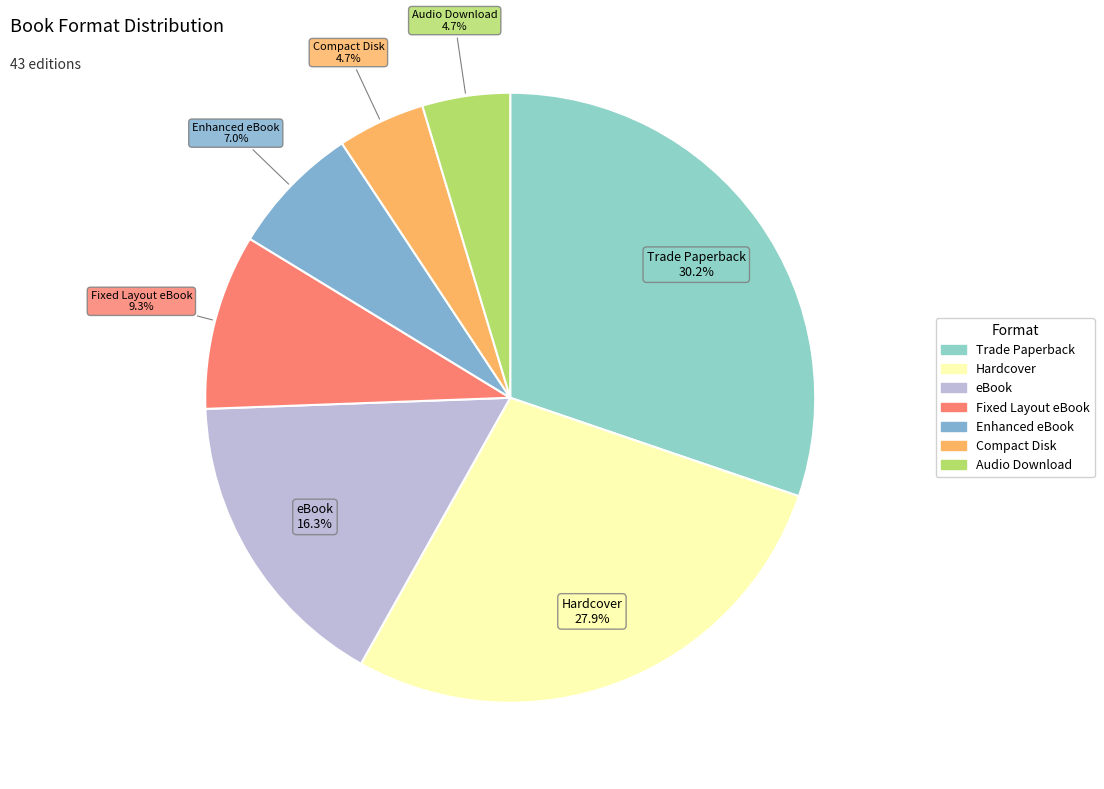

Between Hardcover and eBook, which is larger?

Hardcover